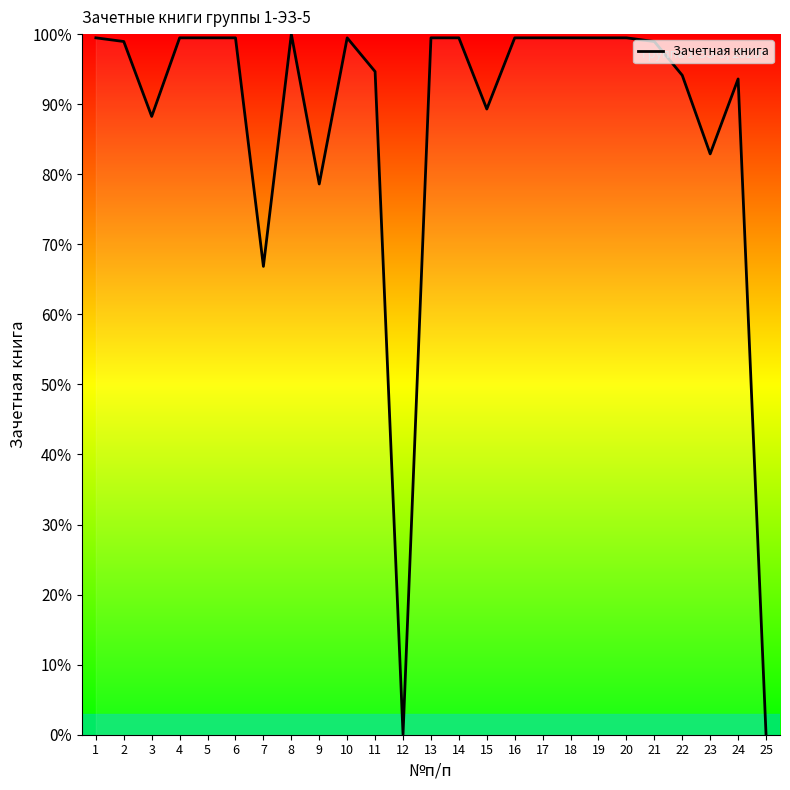

True or false: there are more than 2 points higher than both neighbors.

True